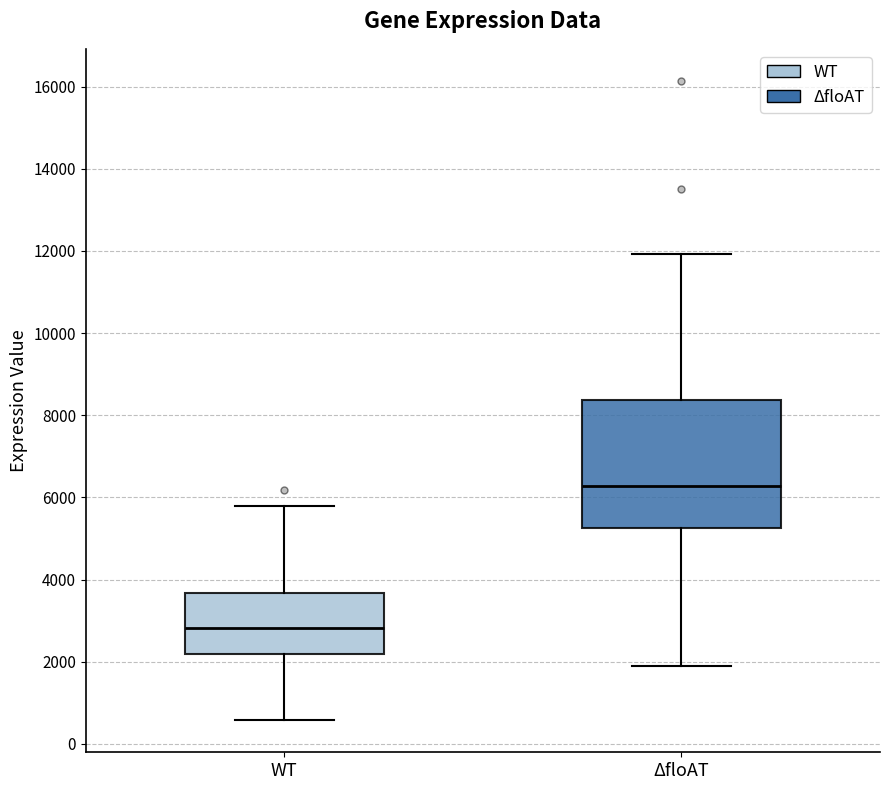

Which box has the highest median line?

ΔfloAT